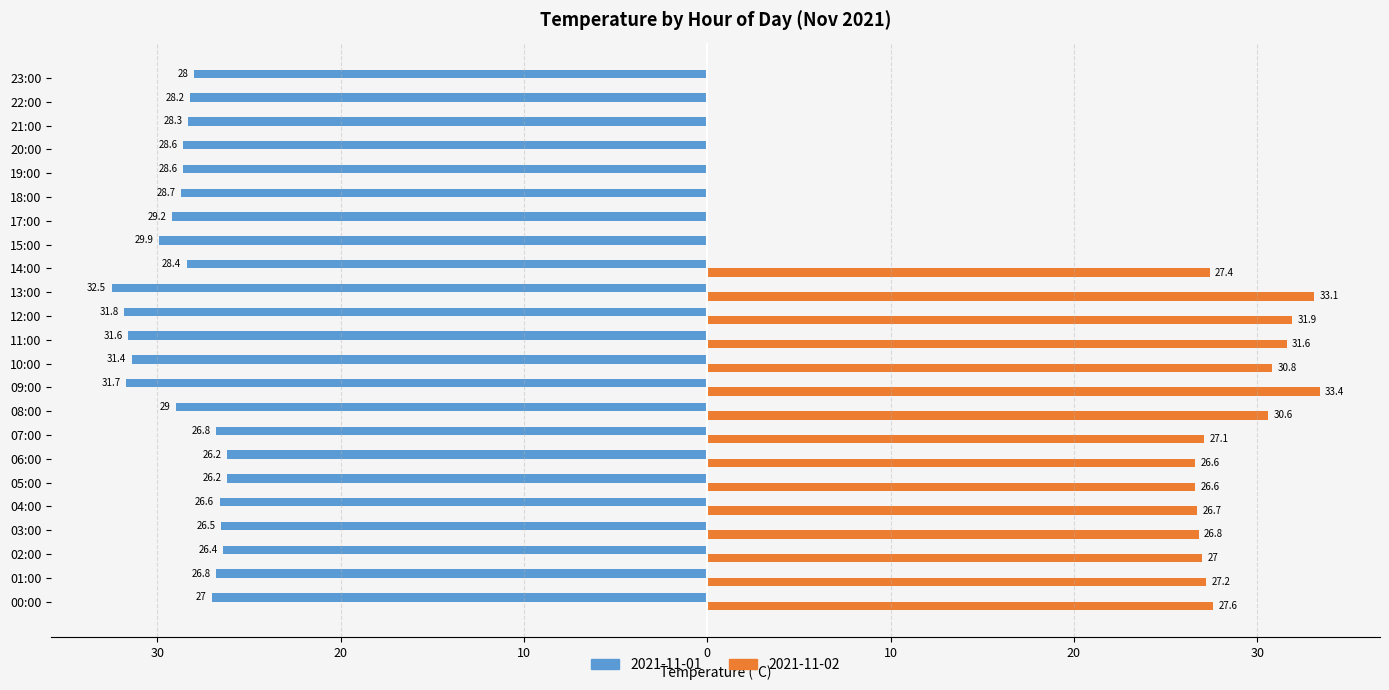

What are all the series names shown in the legend?

2021-11-01, 2021-11-02